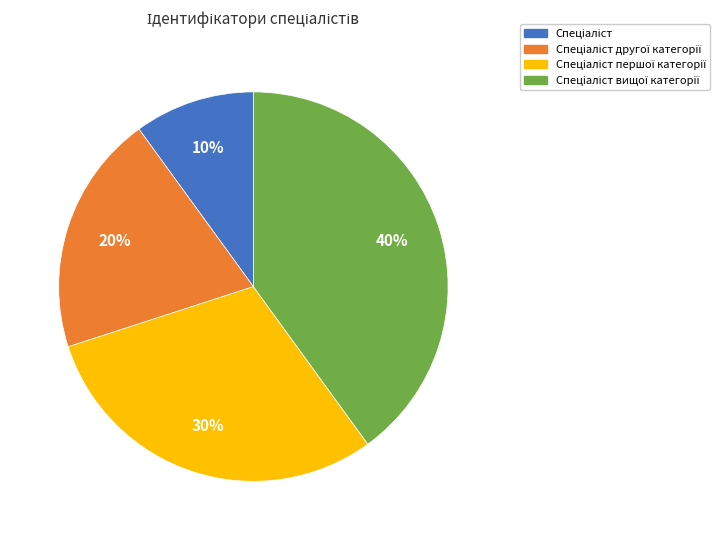

Is there a majority slice in this chart?

No